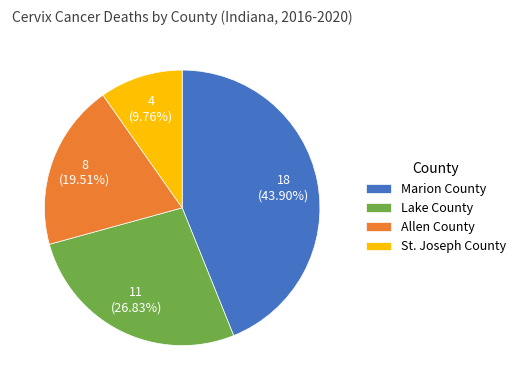

Which has a higher value, Allen County or Lake County?

Lake County